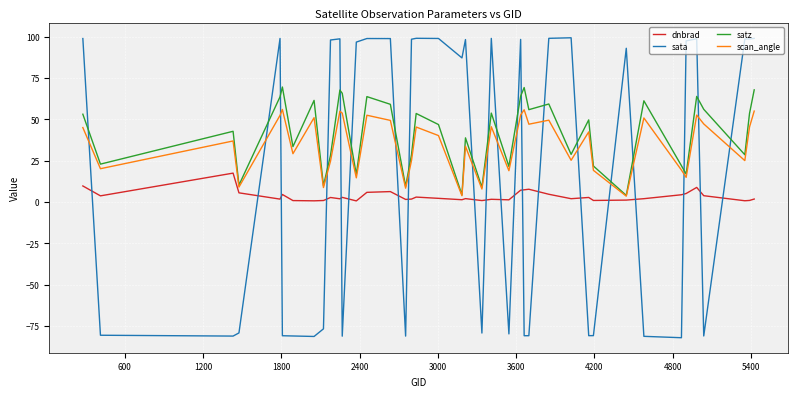

After their last crossing, which series has the higher values: sata or scan_angle?

sata